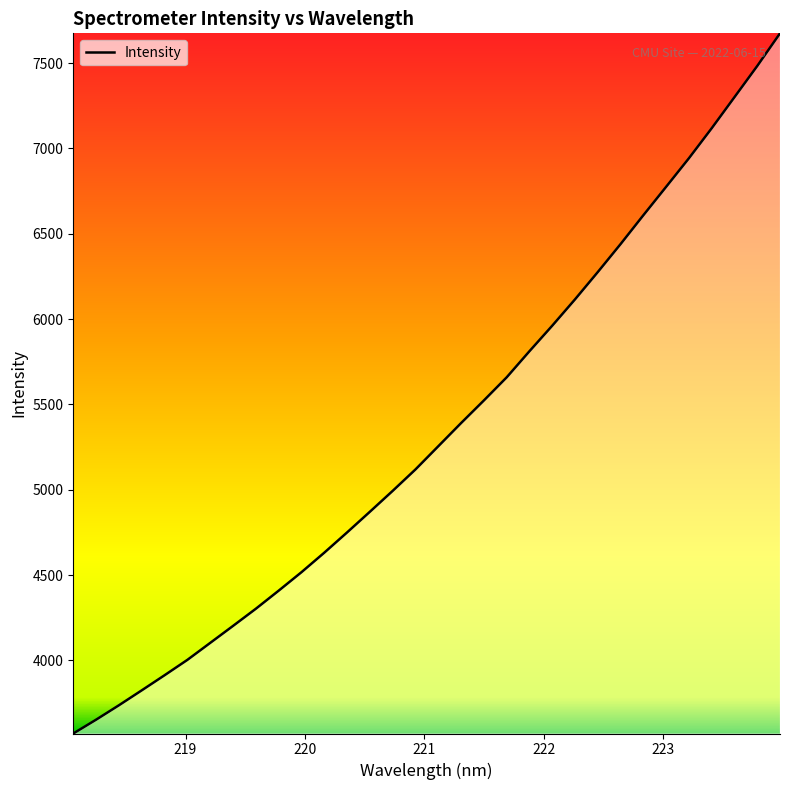

Does the chart have visible grid lines?

No